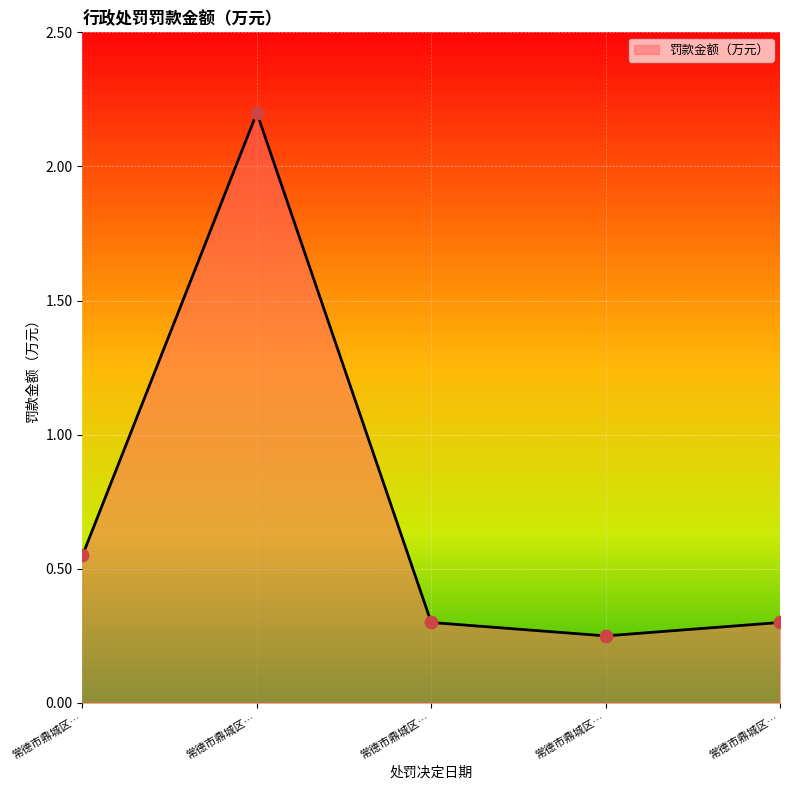

How many distinct data groups are displayed?

1